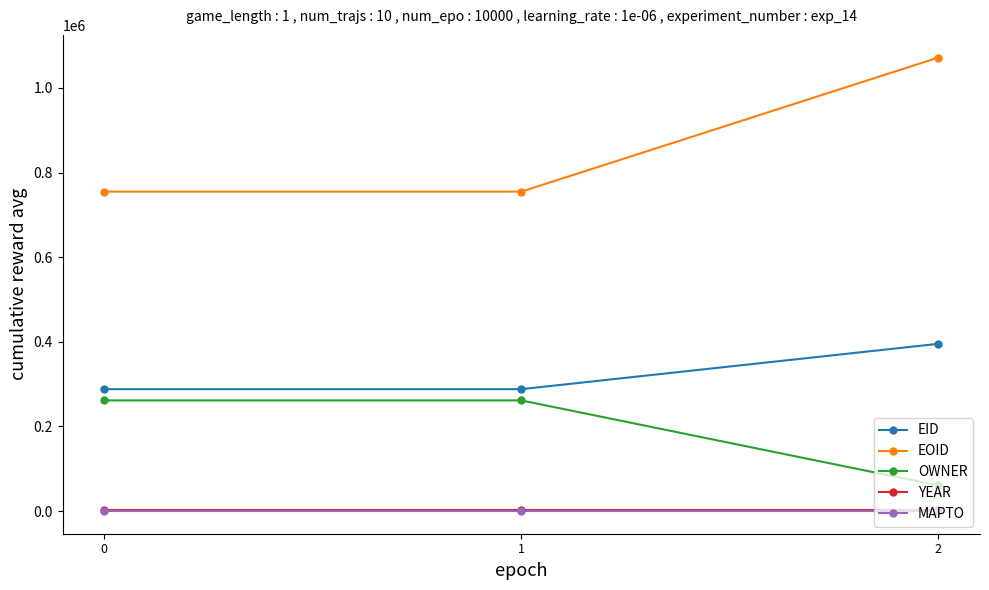

What is the sum of all EOID values?

2581539